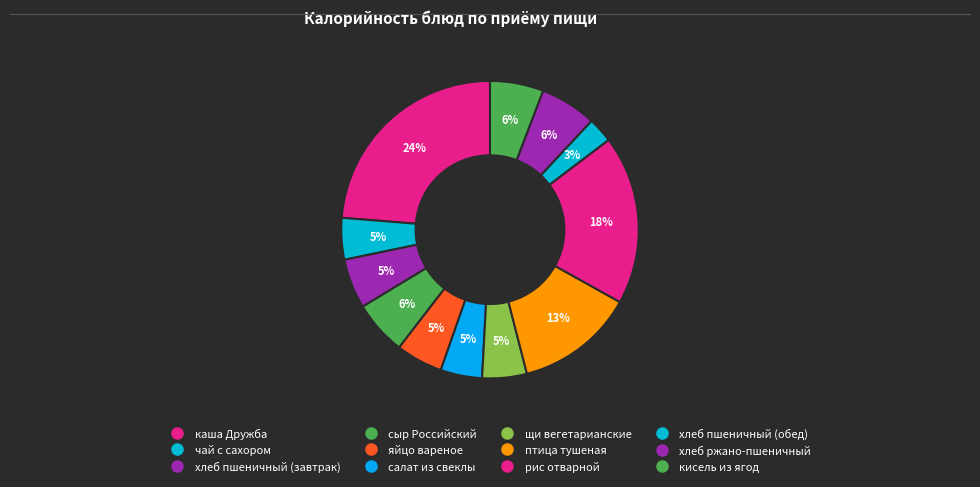

Does каша Дружба represent more than half of the total?

No